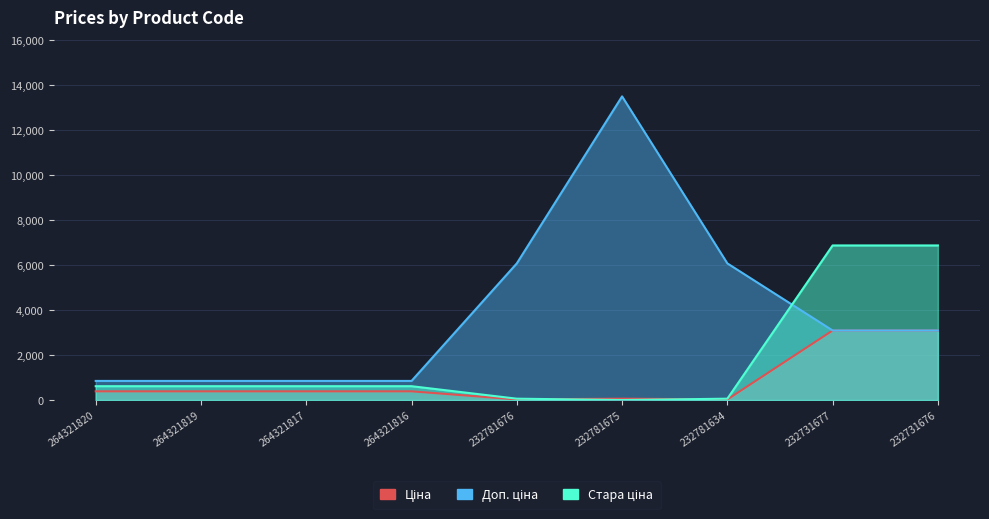

Rank the series at 232781634 from highest to lowest value.

Доп. ціна, Стара ціна, Ціна